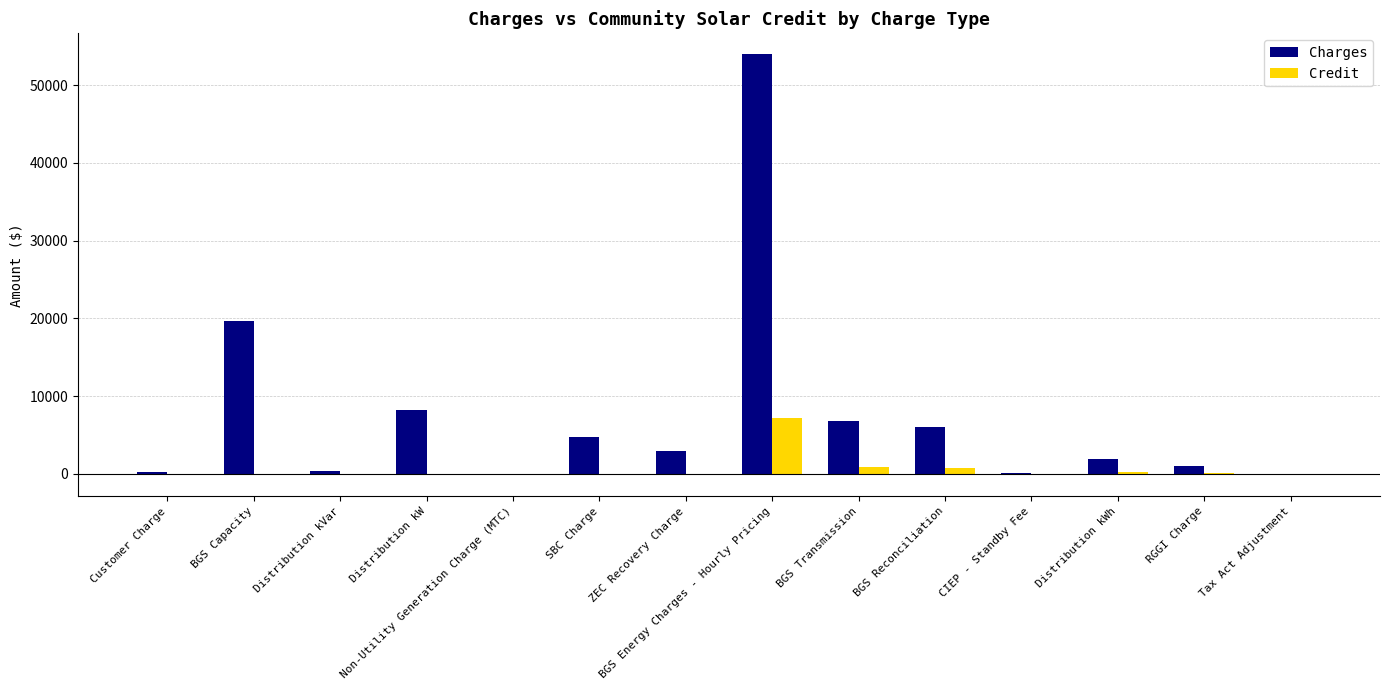

The value of Credit at BGS Energy Charges - Hourly Pricing is 7228.4. True or false?

True